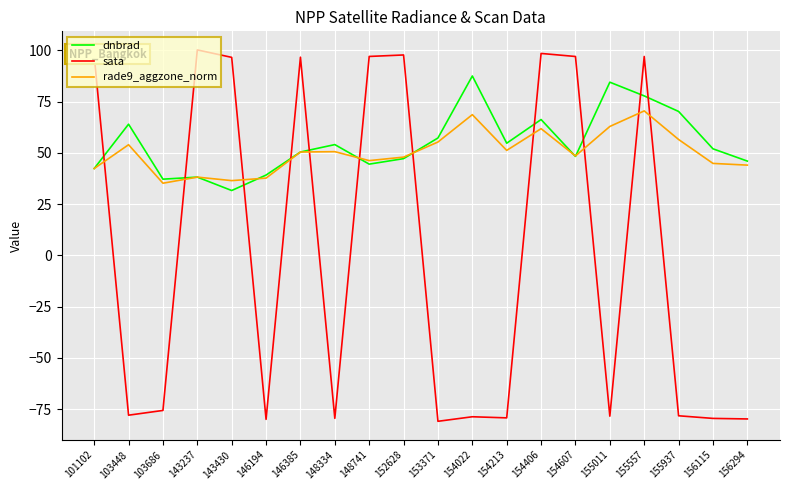

How many times do sata and dnbrad cross each other?

11